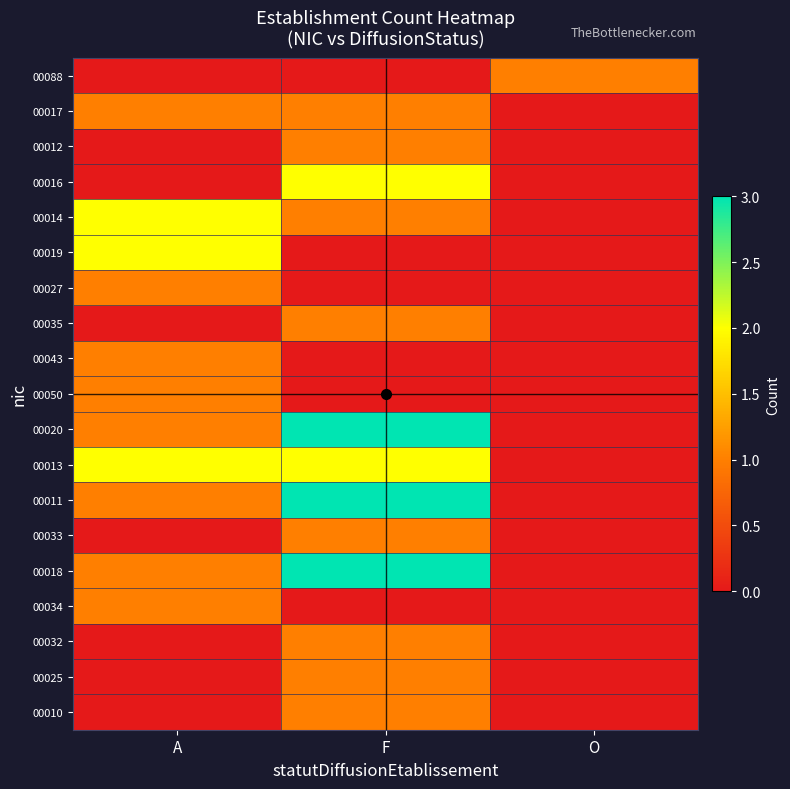

Reading left to right, transcribe all the data shown in this chart.

00088: A=0	F=0	O=1
00017: A=1	F=1	O=0
00012: A=0	F=1	O=0
00016: A=0	F=2	O=0
00014: A=2	F=1	O=0
00019: A=2	F=0	O=0
00027: A=1	F=0	O=0
00035: A=0	F=1	O=0
00043: A=1	F=0	O=0
00050: A=1	F=0	O=0
00020: A=1	F=3	O=0
00013: A=2	F=2	O=0
00011: A=1	F=3	O=0
00033: A=0	F=1	O=0
00018: A=1	F=3	O=0
00034: A=1	F=0	O=0
00032: A=0	F=1	O=0
00025: A=0	F=1	O=0
00010: A=0	F=1	O=0